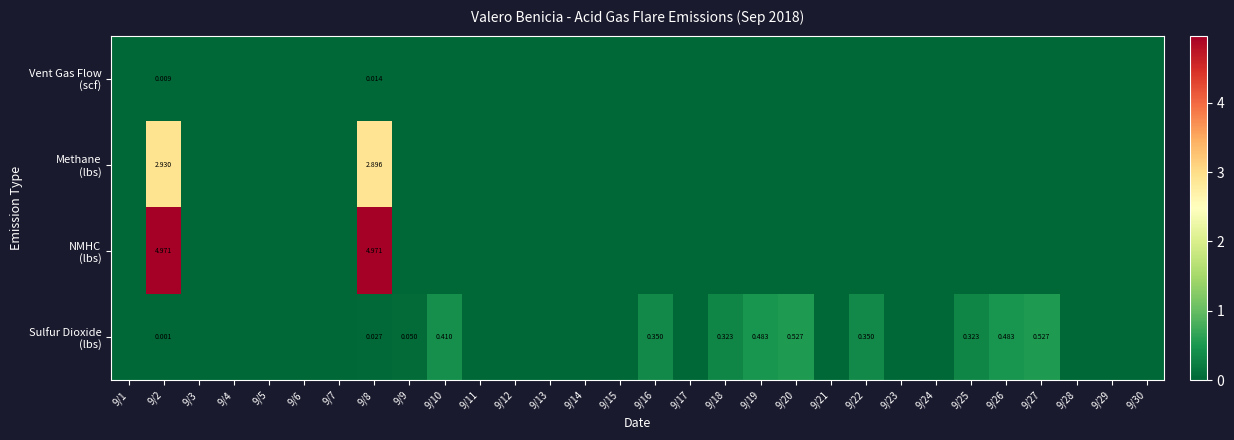

The value of NMHC (lbs) at 9/25 is -2.1. True or false?

False